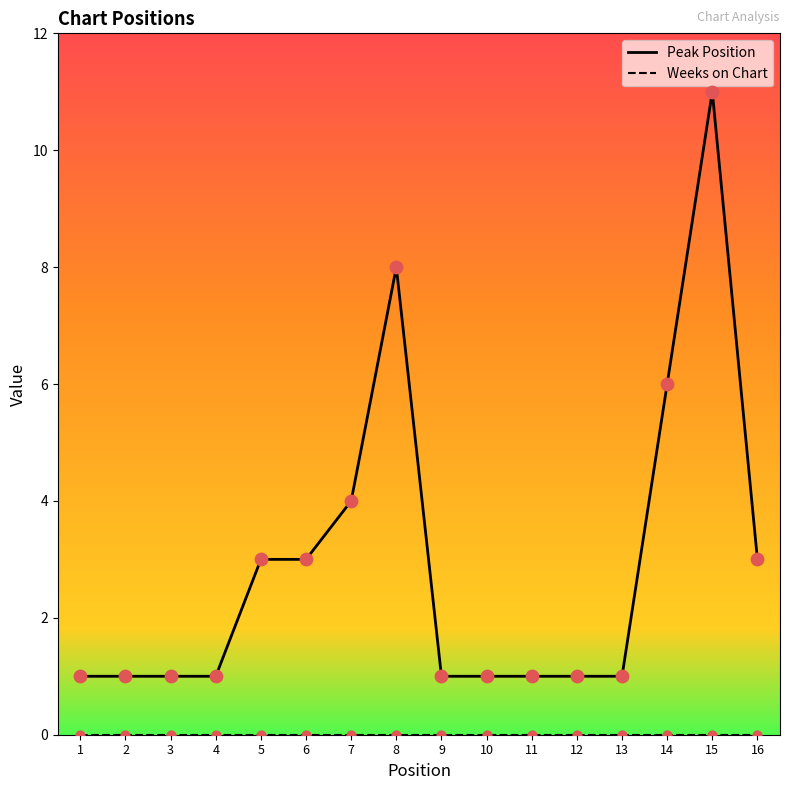

Which series has the largest range (max minus min)?

Peak Position